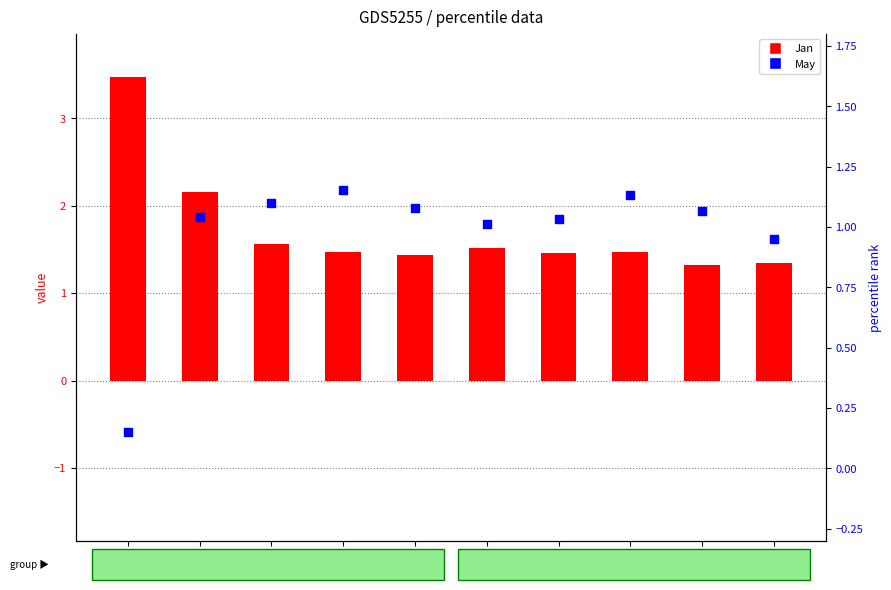

Which series reaches the maximum Y coordinate?

Jan (primary)